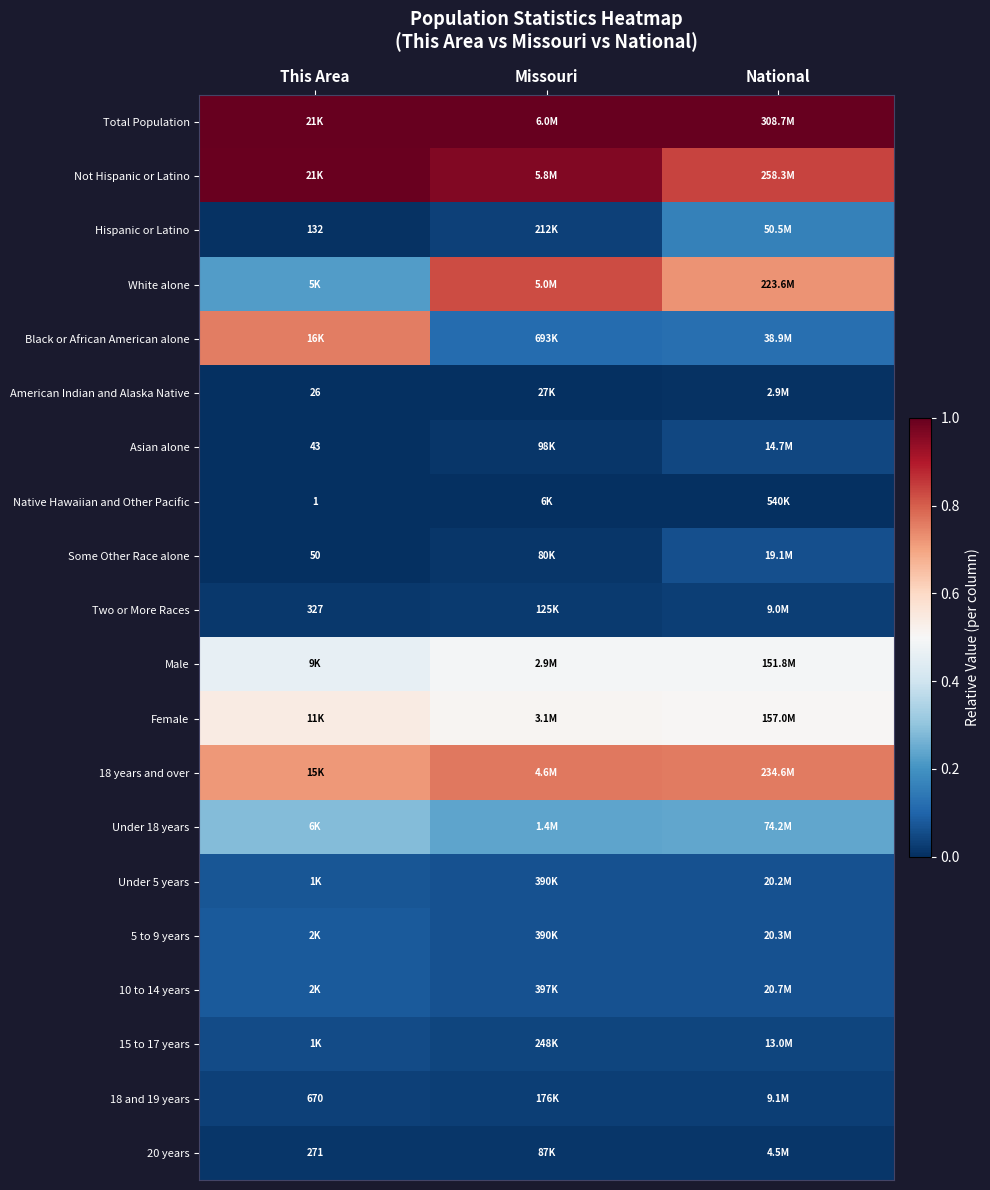

What is the total value across all series at Missouri?

5.3